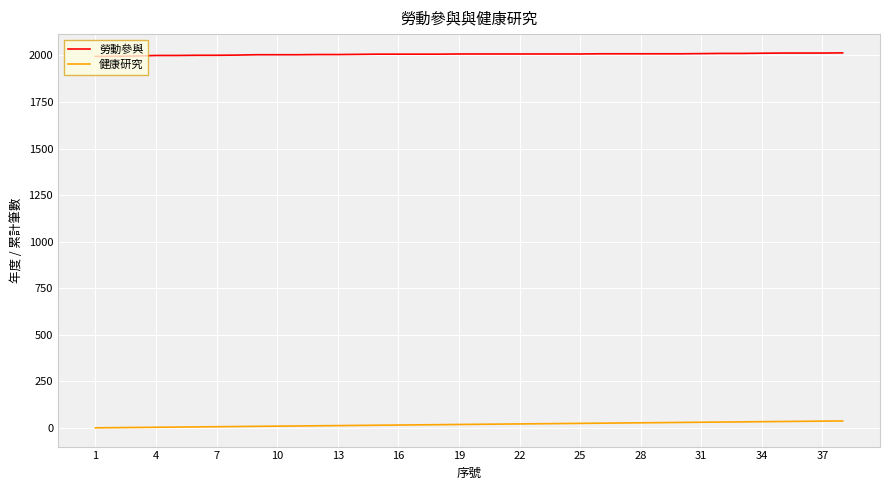

List the series in order of their overall mean, lowest first.

健康研究, 勞動參與